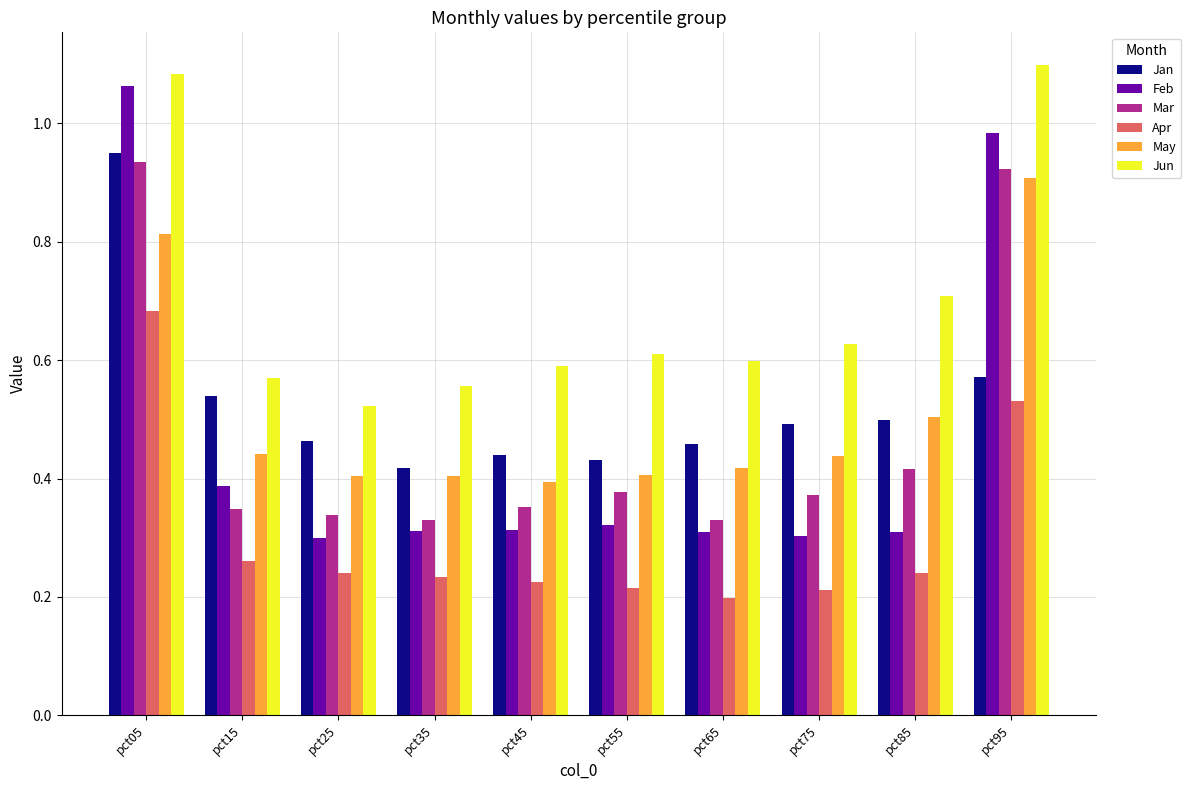

At how many categories does at least one series exceed 0?

10